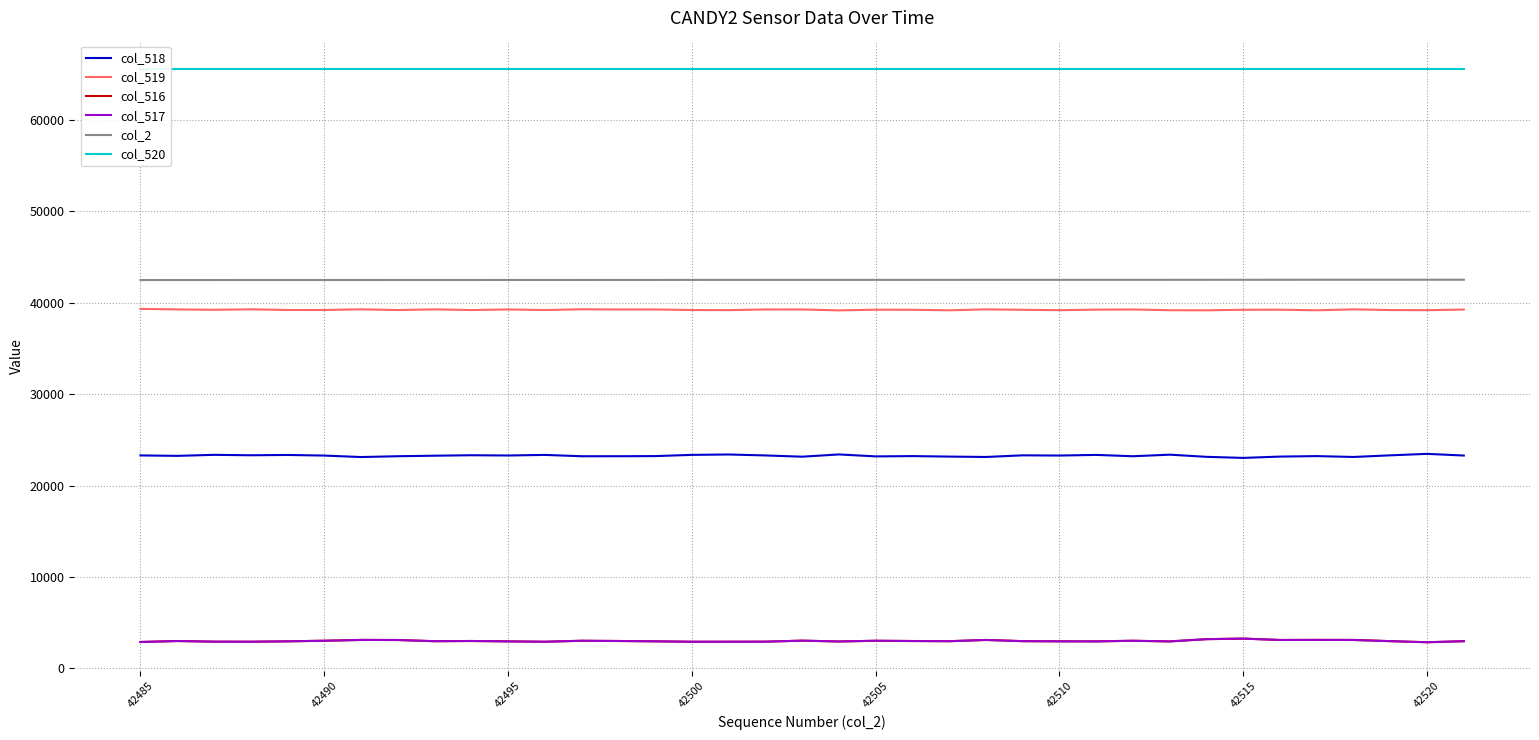

True or false: col_517 and col_519 intersect in this chart.

False